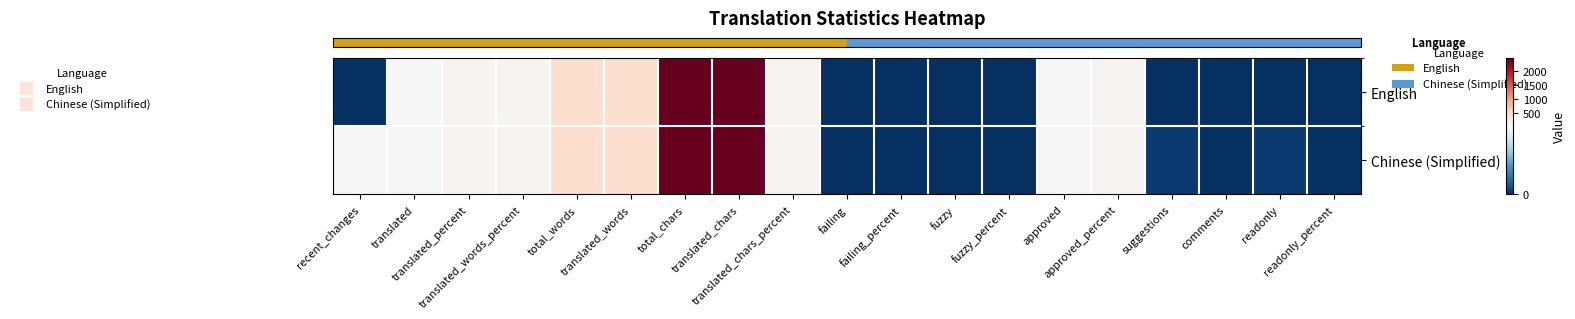

How many distinct data groups are displayed?

2